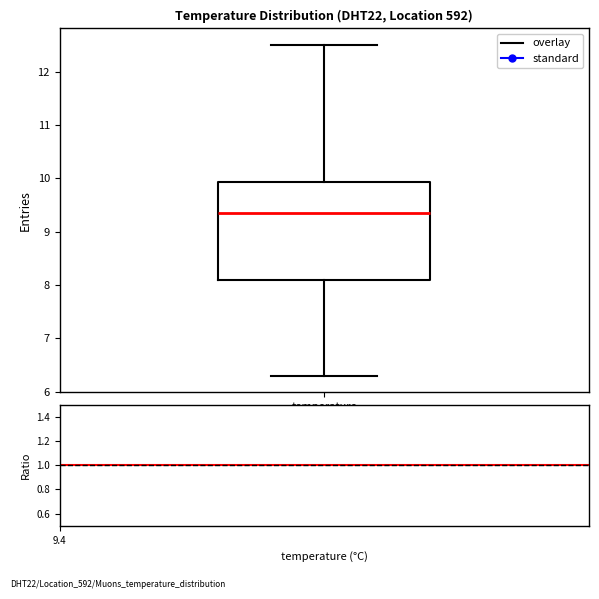

Transcribe this box plot: give where the median line is, the range the box spans, and where the two whiskers end, as read against the y-axis. The values are not printed on the chart, so give them approximately, as read against the axis.

median 9.4, box 8.1 to 9.9, whiskers 6.3 to 12.5